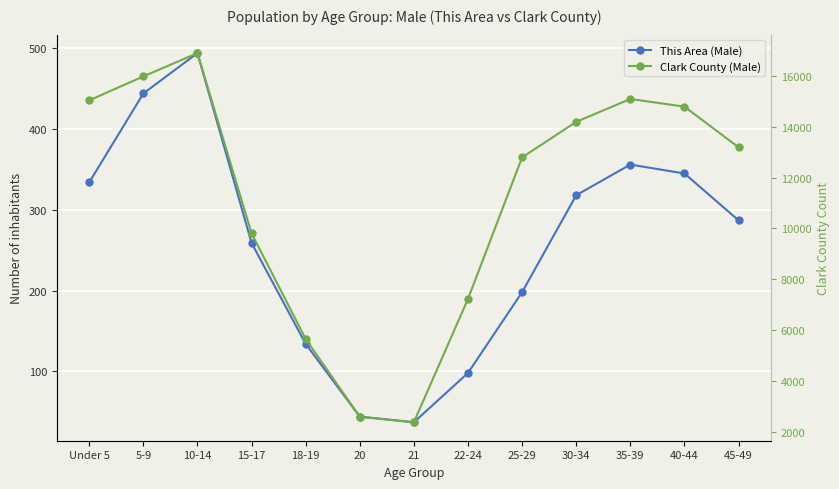

What is the minimum value for Clark County (Male)?

2368